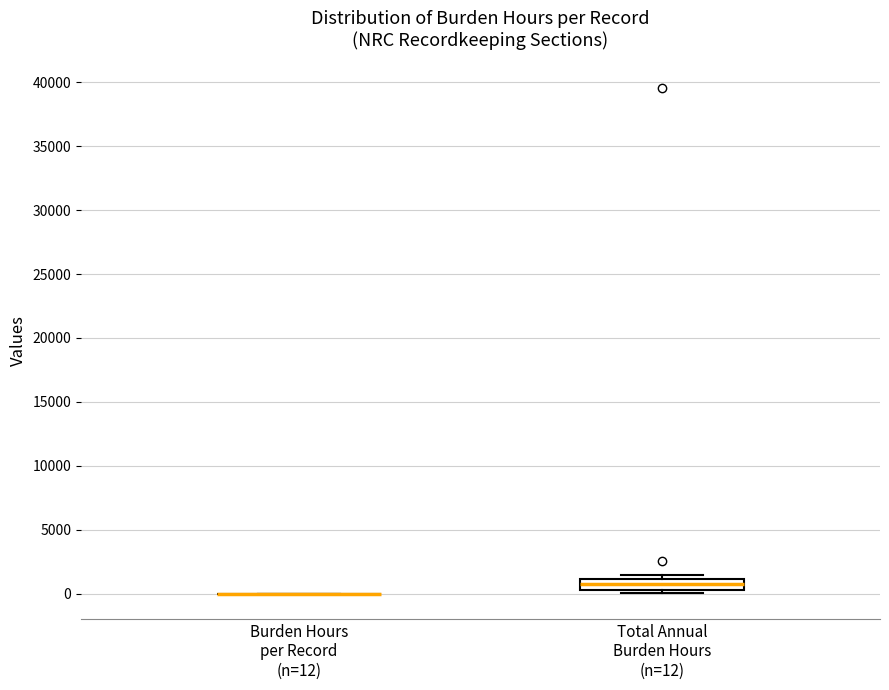

Which box is the tallest, from its lower edge to its upper edge?

Total Annual Burden Hours (n=12)